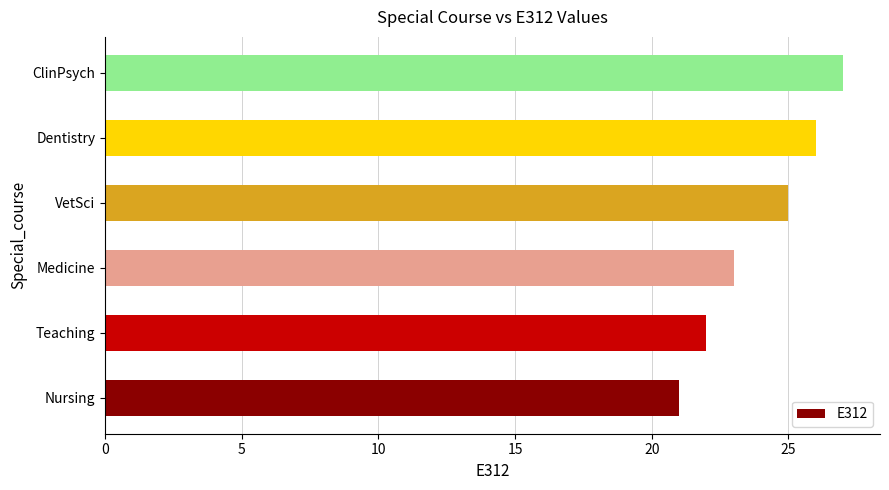

Read the value at VetSci.

25